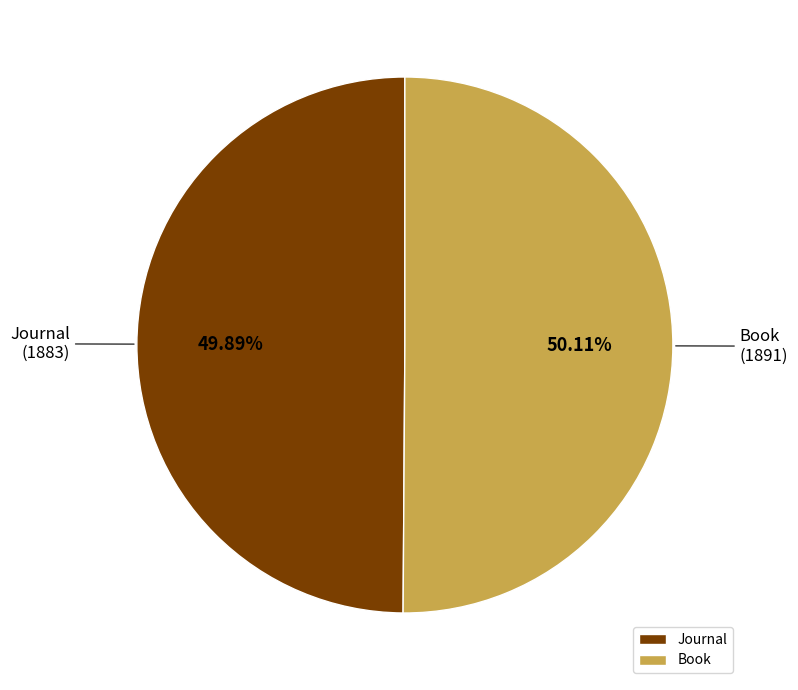

Is there a majority slice in this chart?

Yes